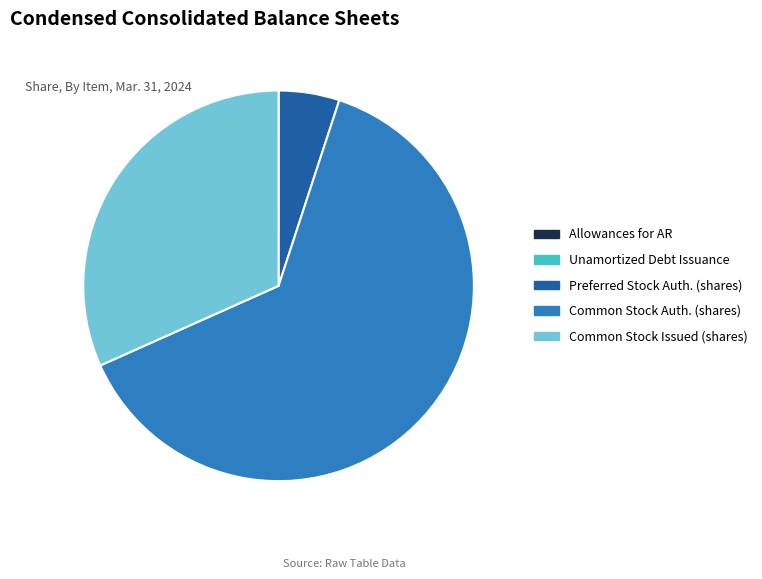

Does any single category account for the majority?

Yes